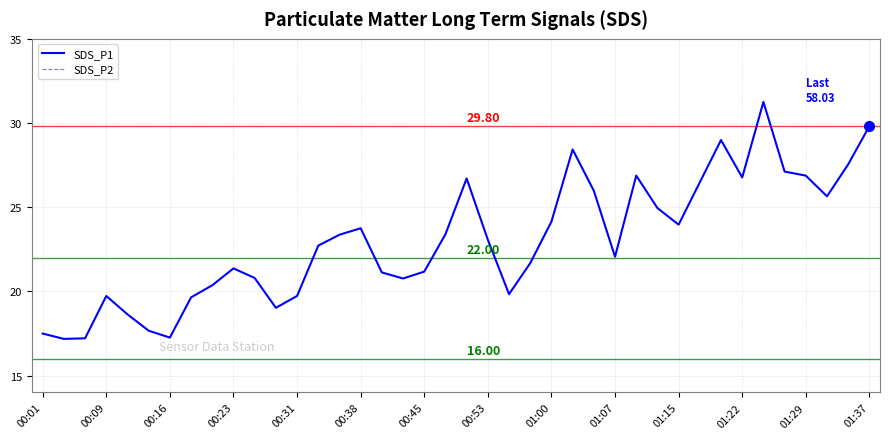

List the series in order of their overall mean, highest first.

SDS_P1, SDS_P2